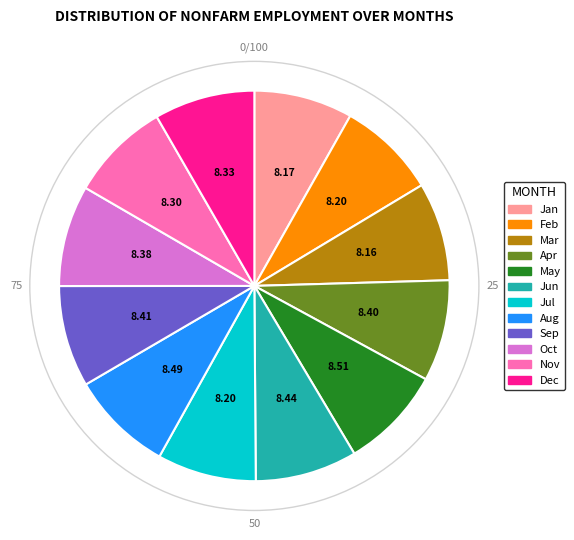

What is the ratio of the value at Sep to the value at Apr?

1.0